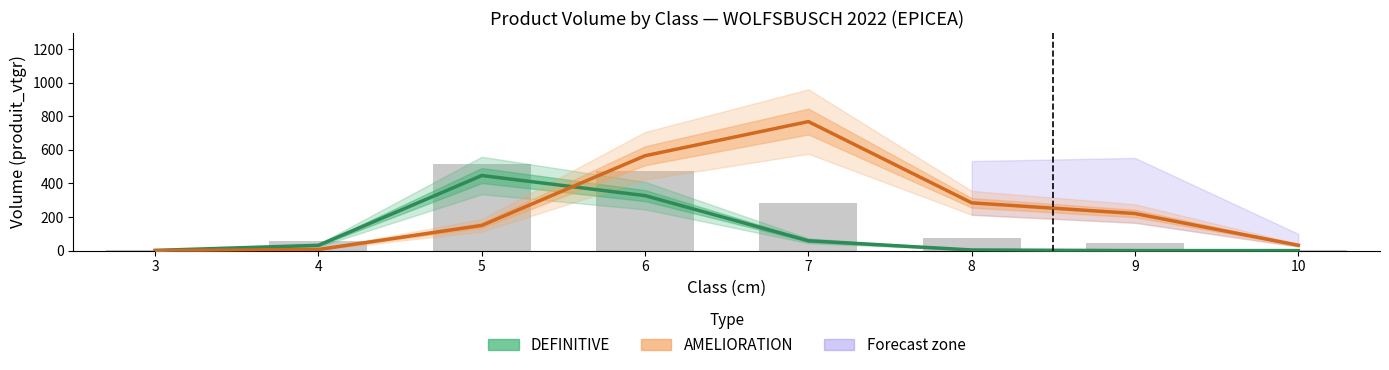

Read the DEFINITIVE (produit_vtgr) value at 7.

58.5